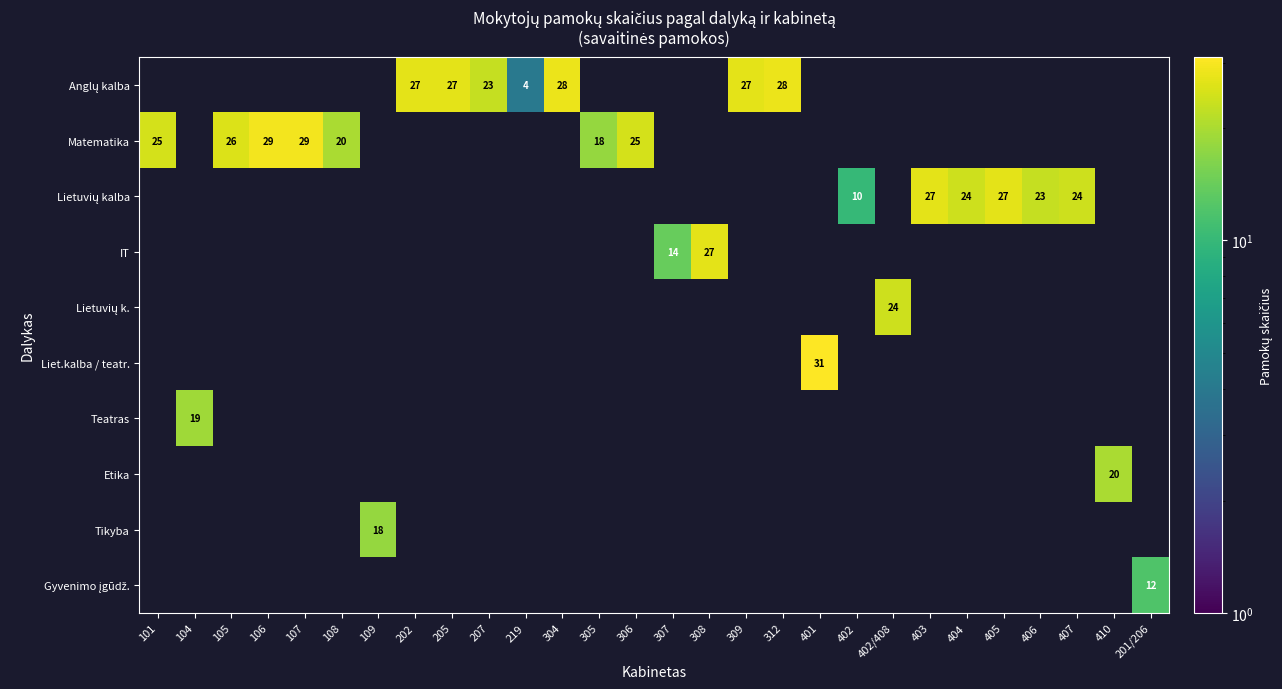

What is the maximum value shown in the chart?

31.0